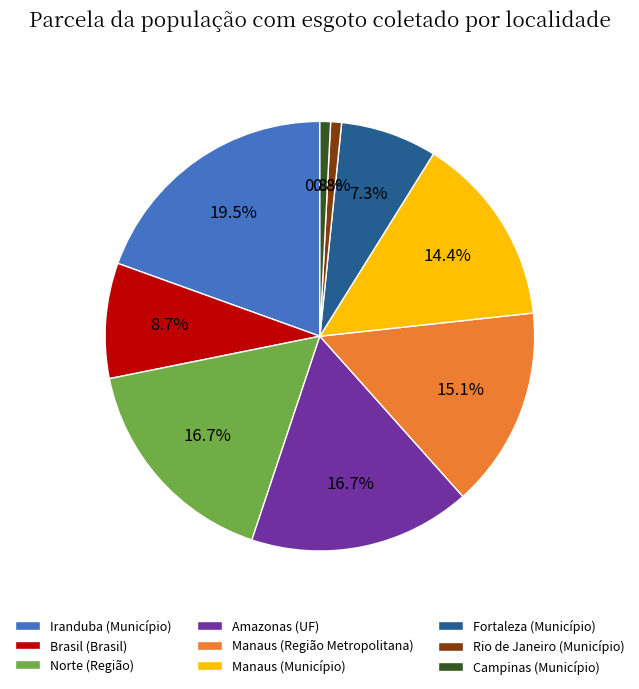

True or false: Brasil (Brasil) accounts for 9% of the total.

True